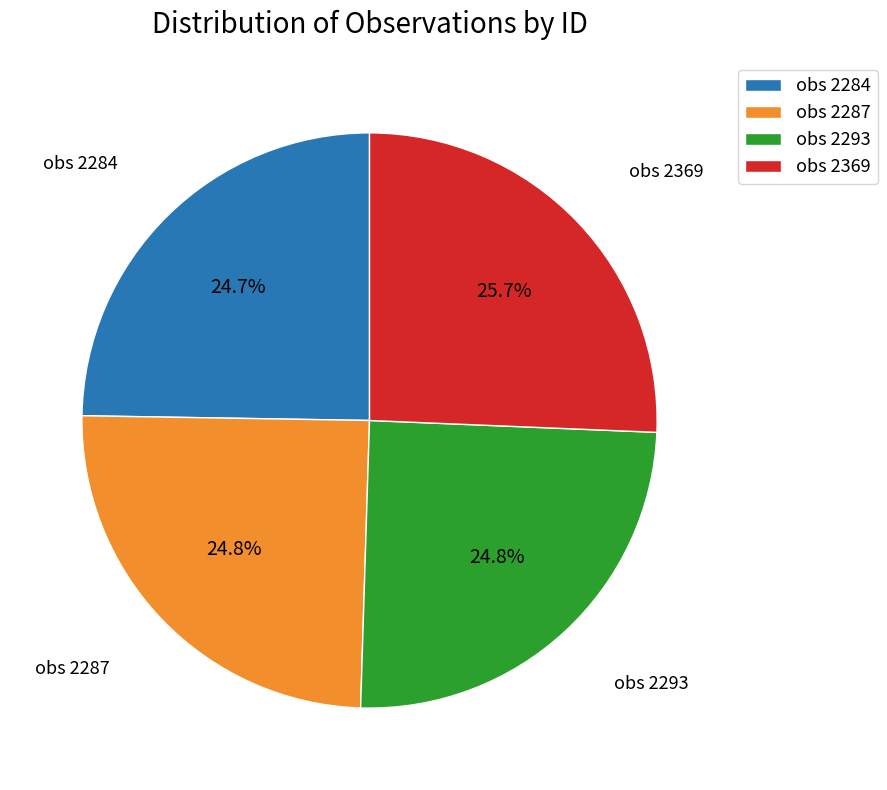

What percentage is NOT represented by obs 2293?

75.2%